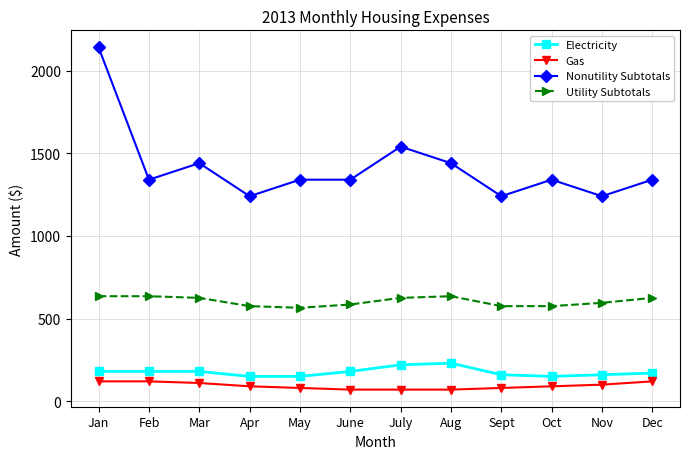

The Utility Subtotals series shows 575 at Sept. True or false?

True